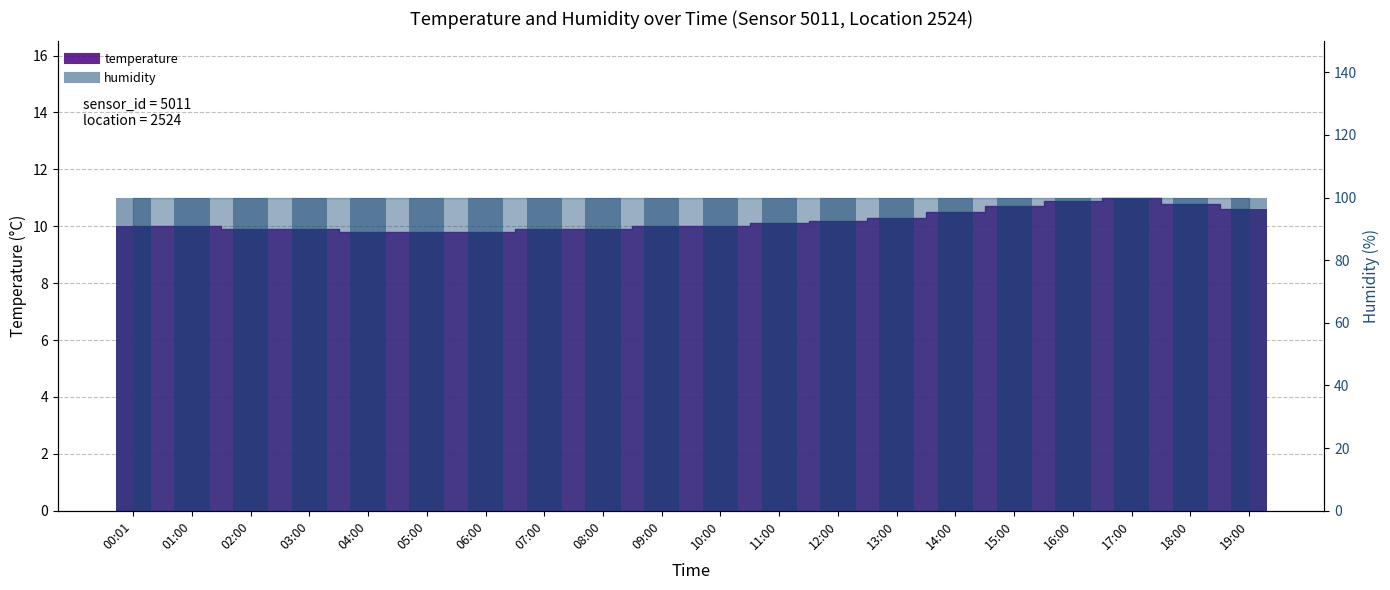

Is it true that the value at 07:00 is 9.9?

True